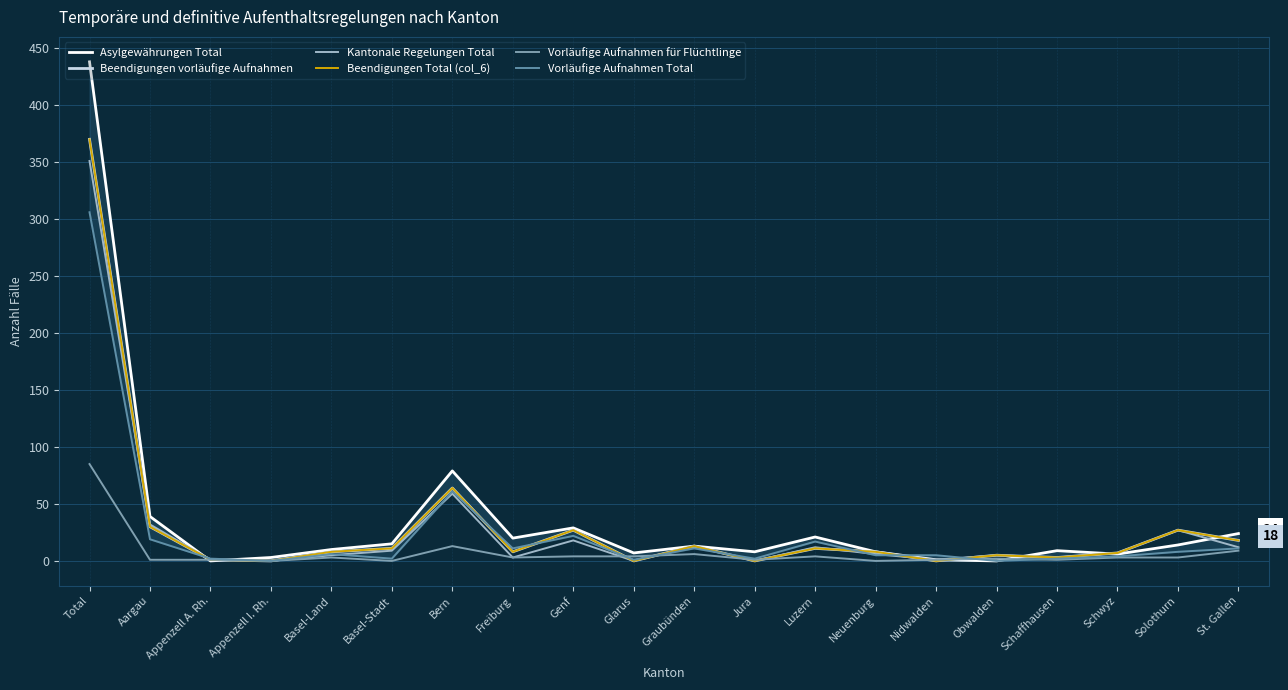

Between Aargau and Schwyz, which is larger?

Aargau